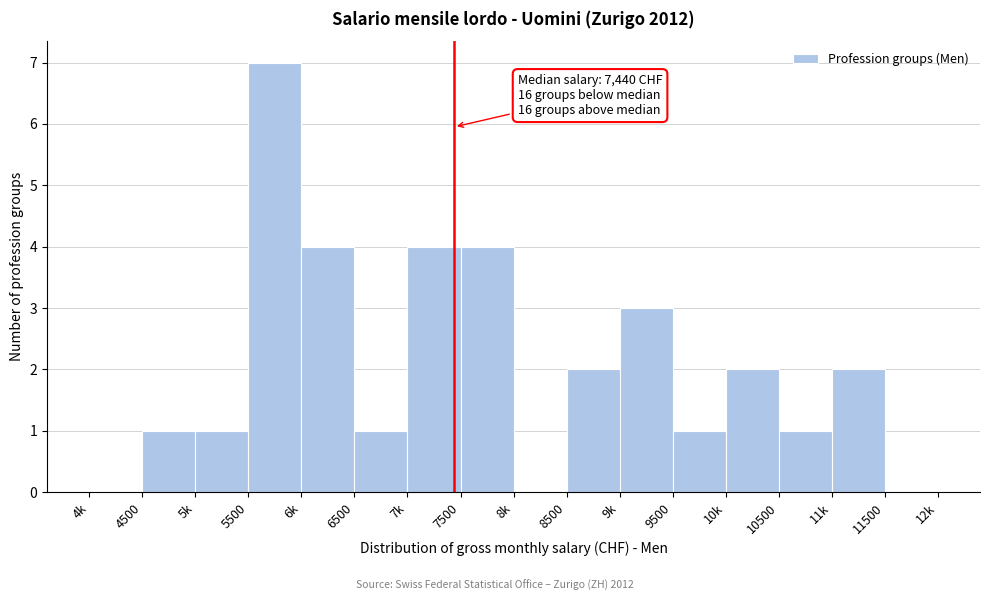

Reading right to left, transcribe all the data shown in this chart.

11500=0	11k=2	10500=1	10k=2	9500=1	9k=3	8500=2	8k=0	7500=4	7k=4	6500=1	6k=4	5500=7	5k=1	4500=1	4k=0